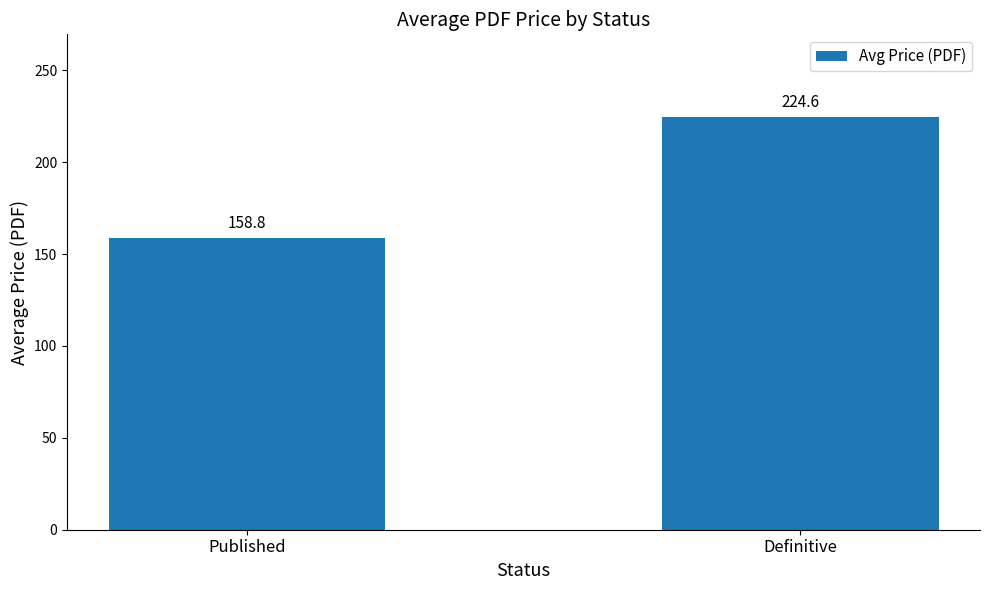

What position from the right is Published?

2